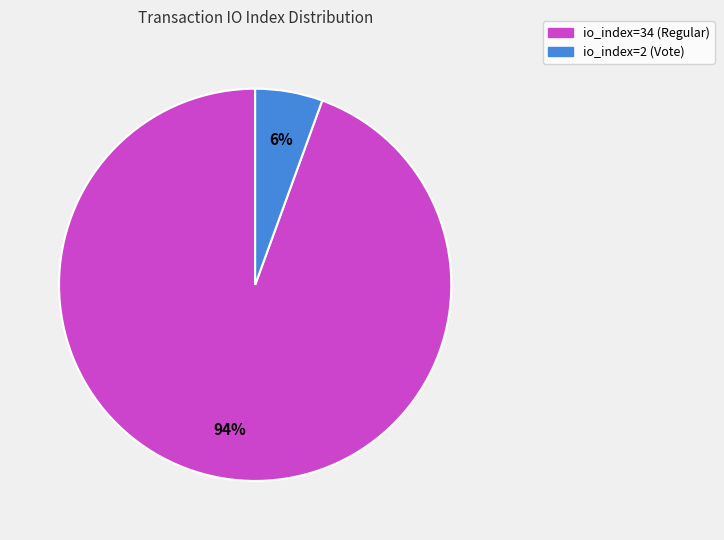

Is there a majority slice in this chart?

Yes